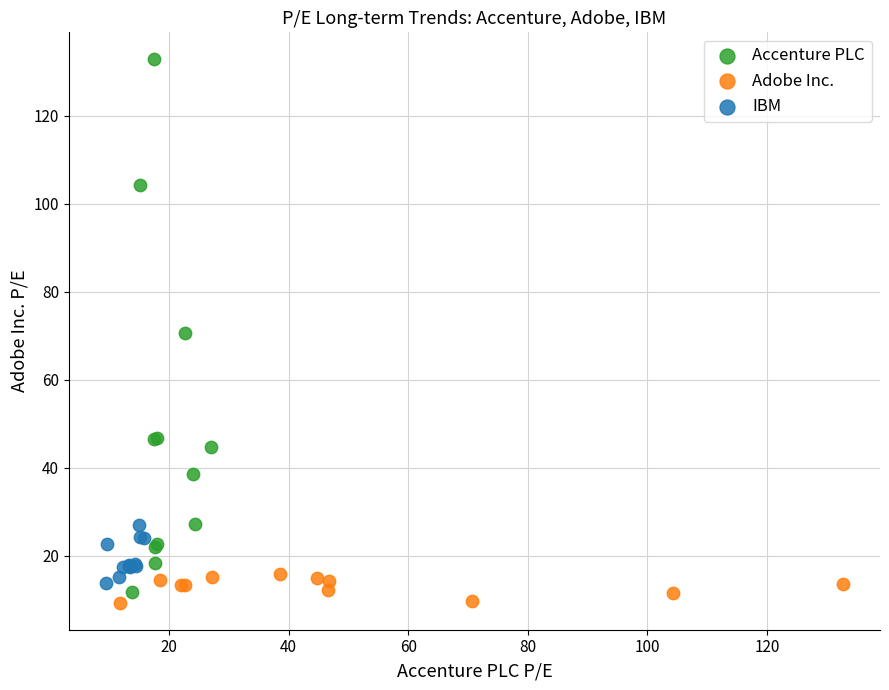

Which series has the widest spread of Y values?

Accenture PLC